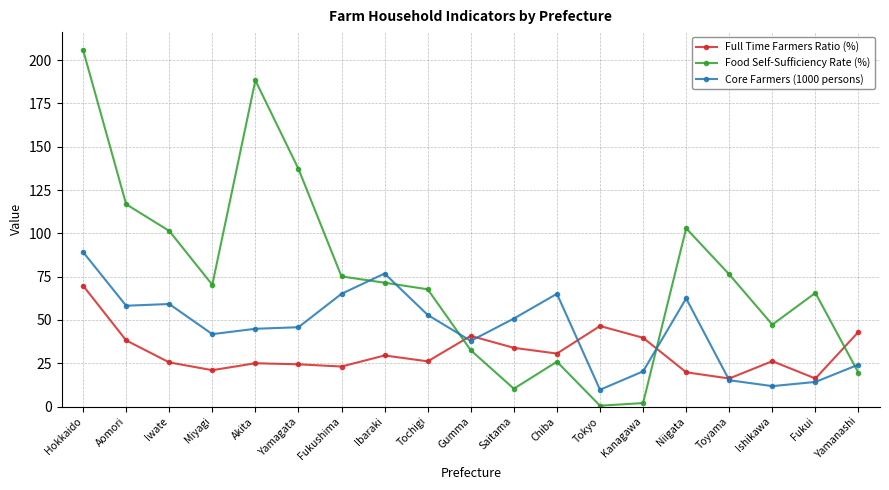

Which category has the highest value across all series?

Hokkaido